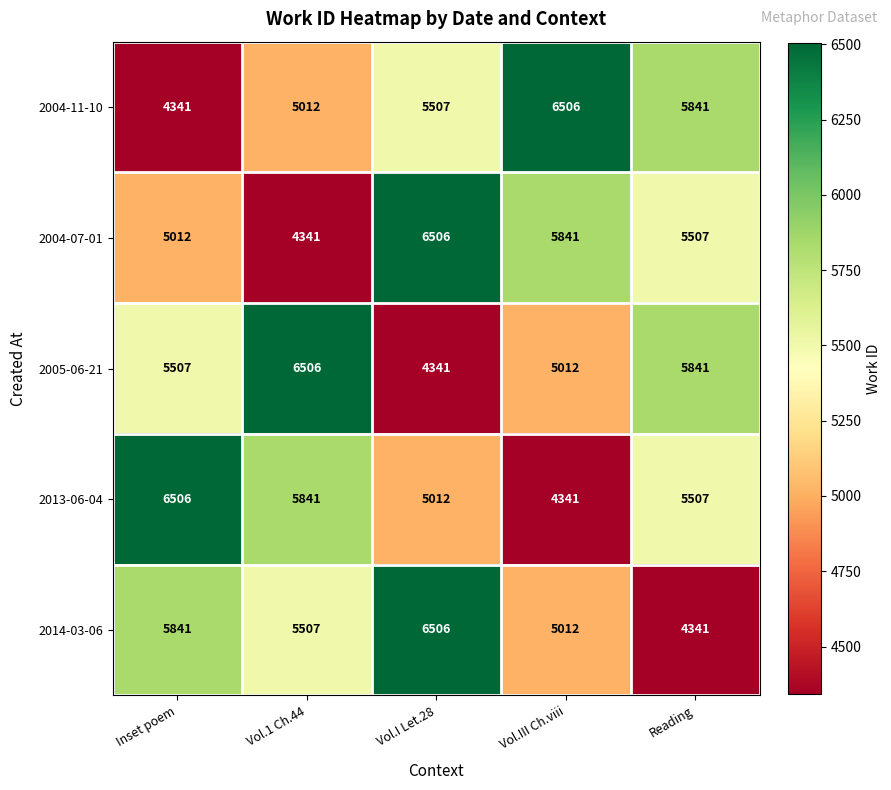

Is it true that 2004-11-10 equals 3161 at Vol.I Let.28?

False